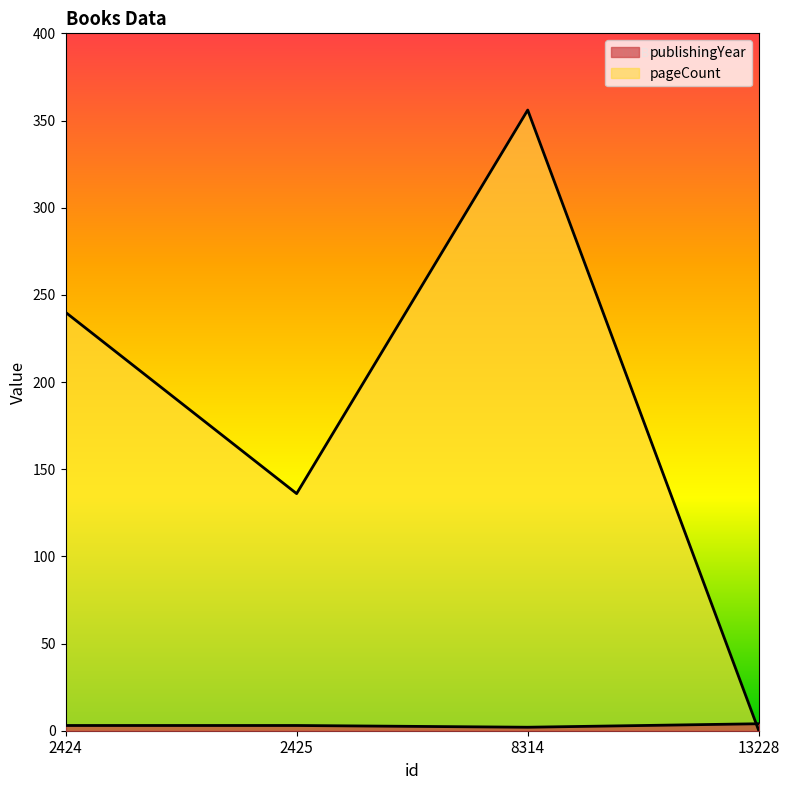

The pageCount series shows 48 at 2425. True or false?

False